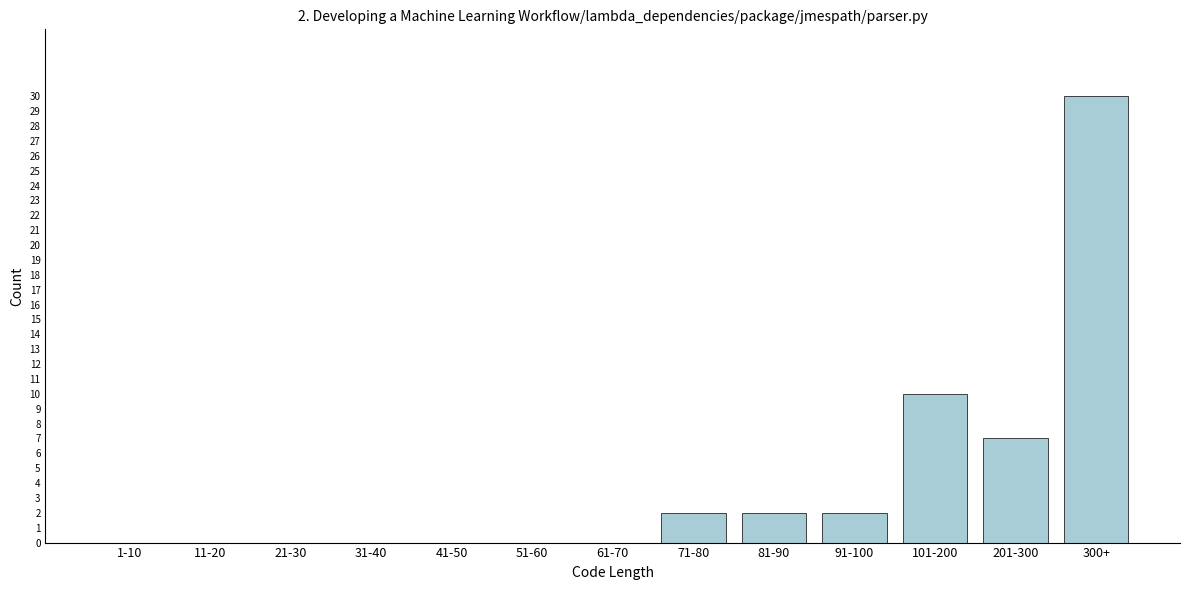

Reading left to right, transcribe all the data shown in this chart.

1-10=0	11-20=0	21-30=0	31-40=0	41-50=0	51-60=0	61-70=0	71-80=2	81-90=2	91-100=2	101-200=10	201-300=7	300+=30